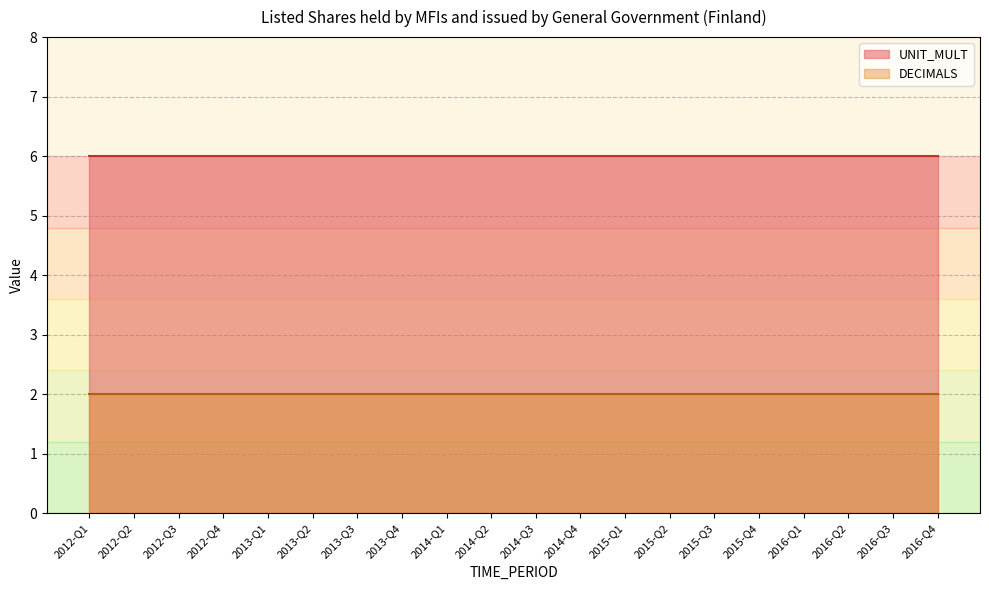

What is the label of the 6th point from the right?

2015-Q3